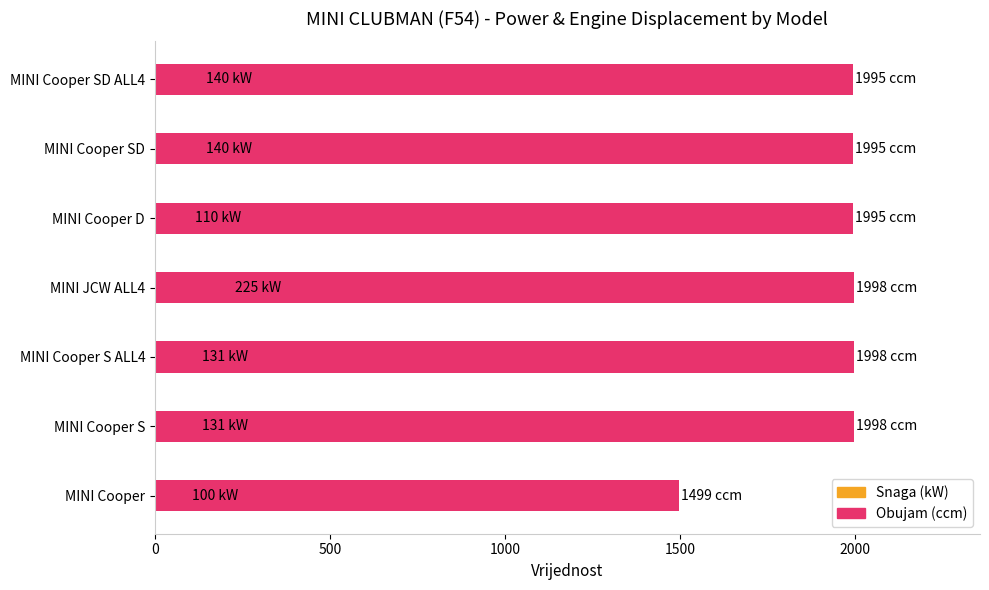

Reading left to right, list all the values displayed in this chart.

Snaga (kW): 100	131	131	225	110	140	140
Obujam (ccm): 1499	1998	1998	1998	1995	1995	1995